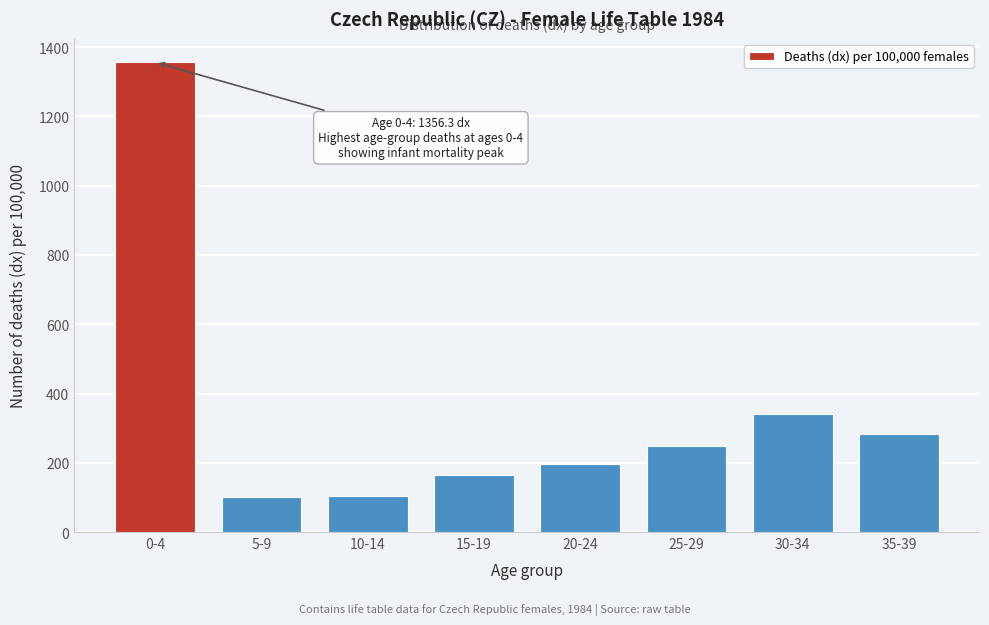

The value at 15-19 is 277.3. True or false?

False